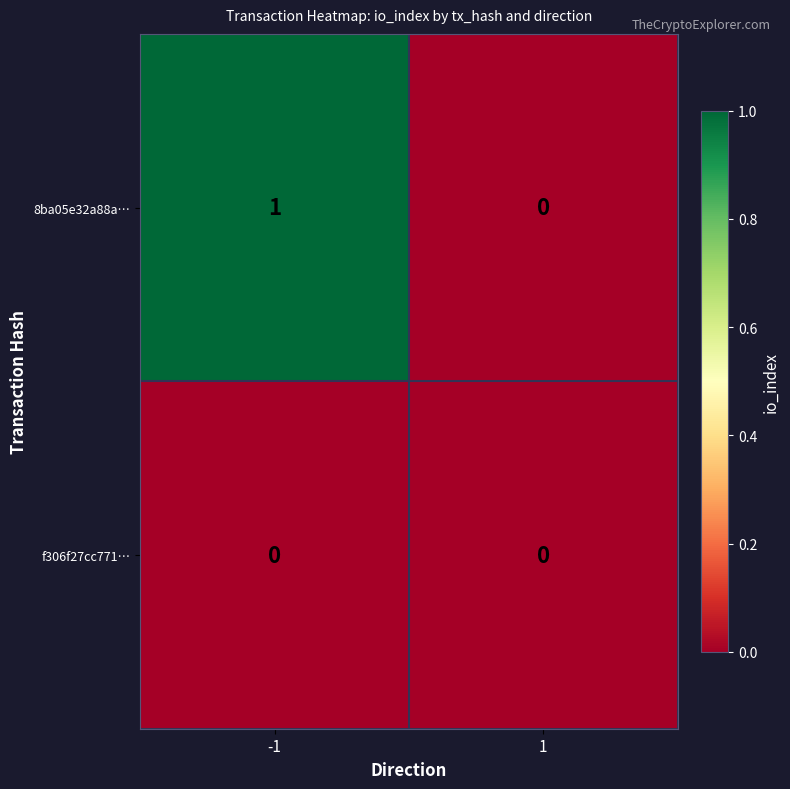

Reading left to right, transcribe all the data shown in this chart.

8ba05e32a88a…: 1	0
f306f27cc771…: 0	0